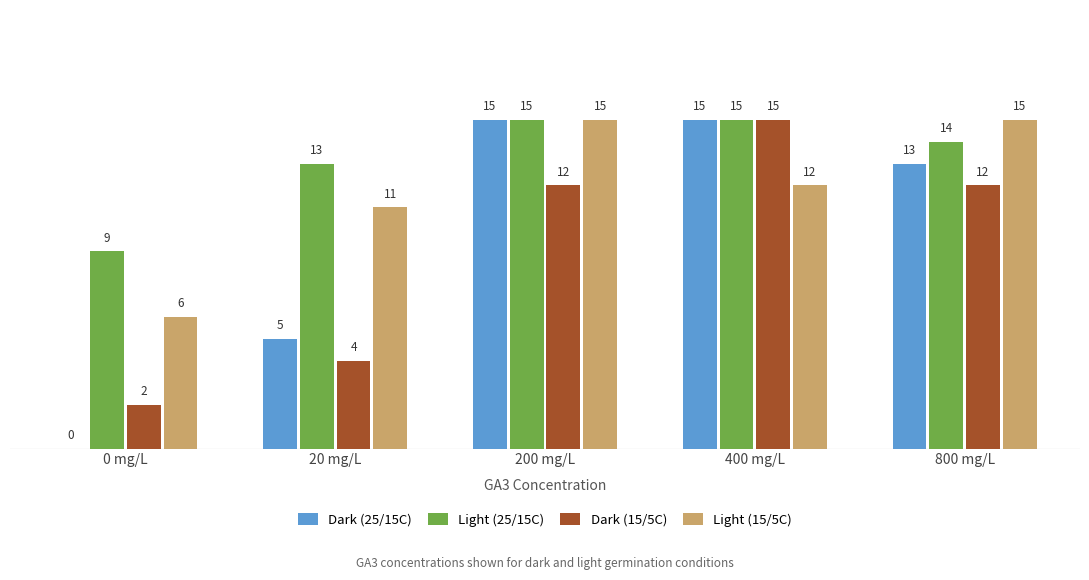

Which series has the widest spread of values?

Dark (25/15C)